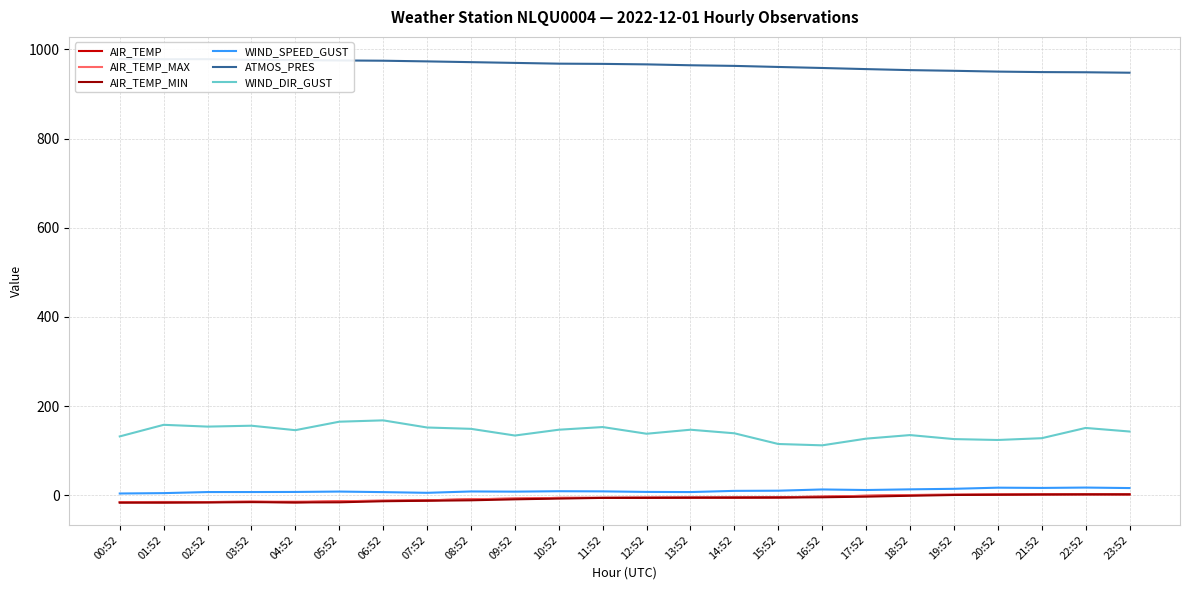

What is the sum of the WIND_DIR_GUST values at 00:52 and 18:52?

267.0